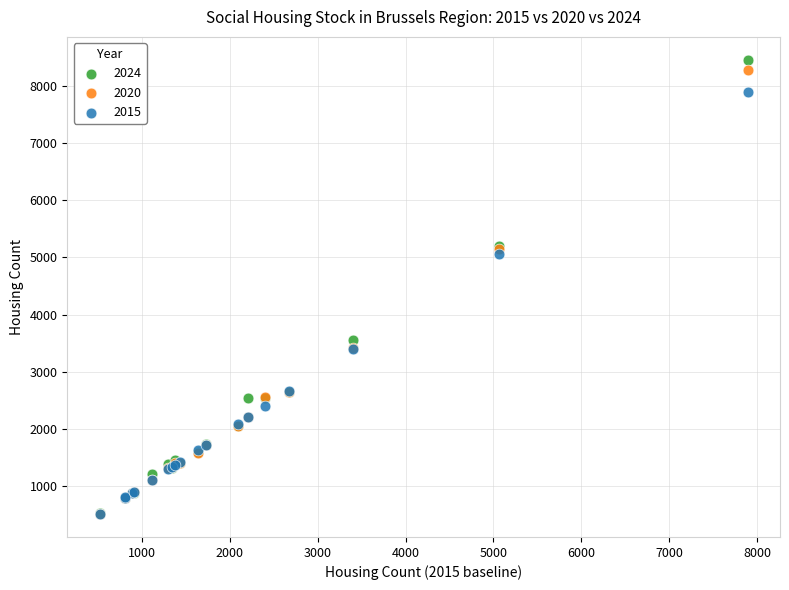

What are all the series names shown in the legend?

2024, 2020, 2015